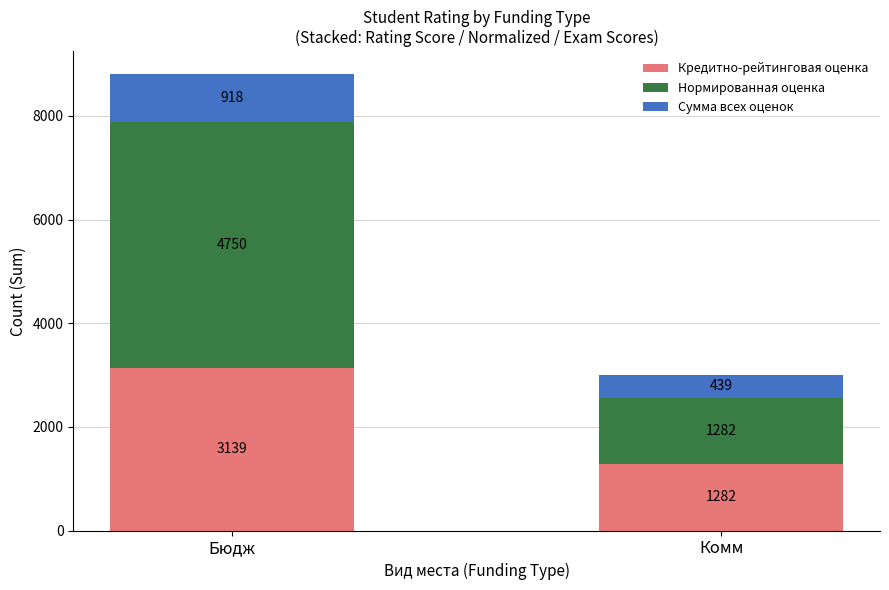

What is the sum of the Кредитно-рейтинговая оценка values at Бюдж and Комм?

4421